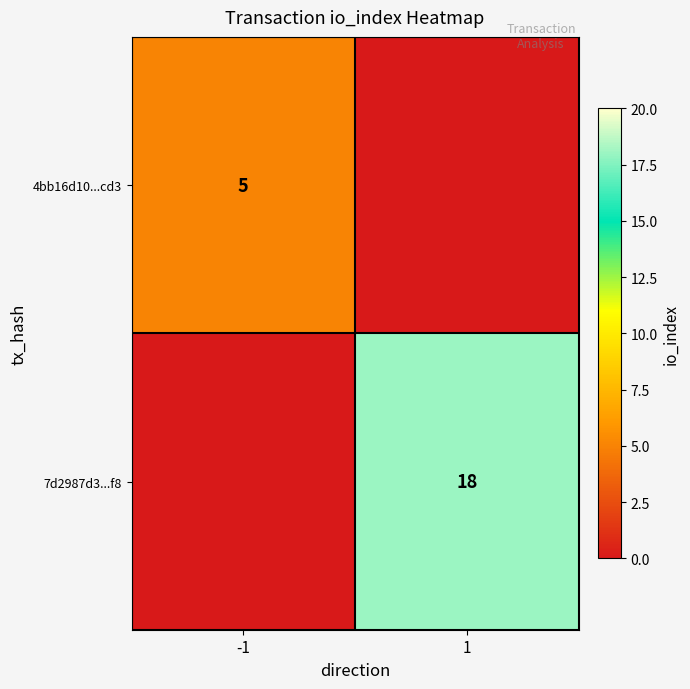

What is the total value across all series at 1?

18